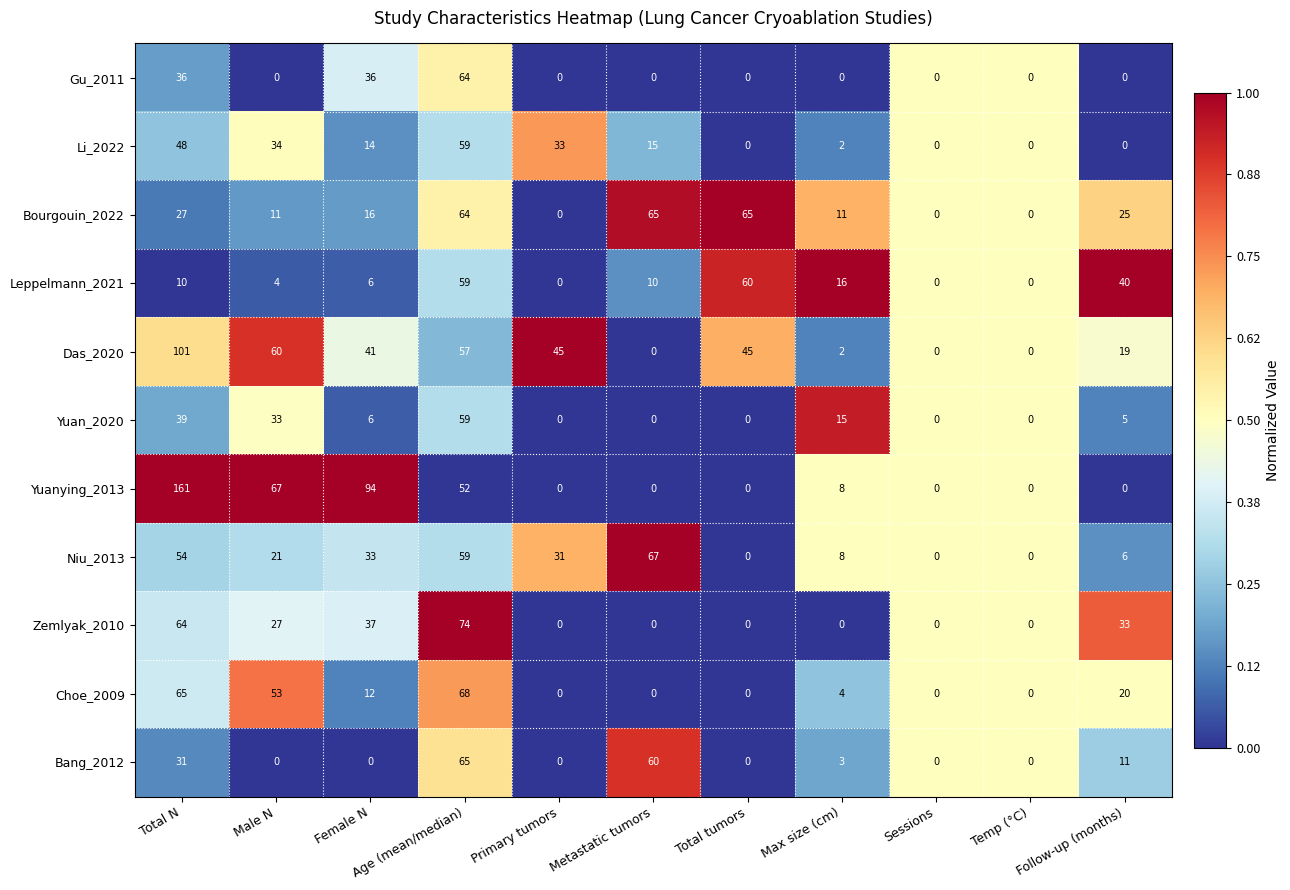

What is the difference between the highest and lowest values at Total N?

151